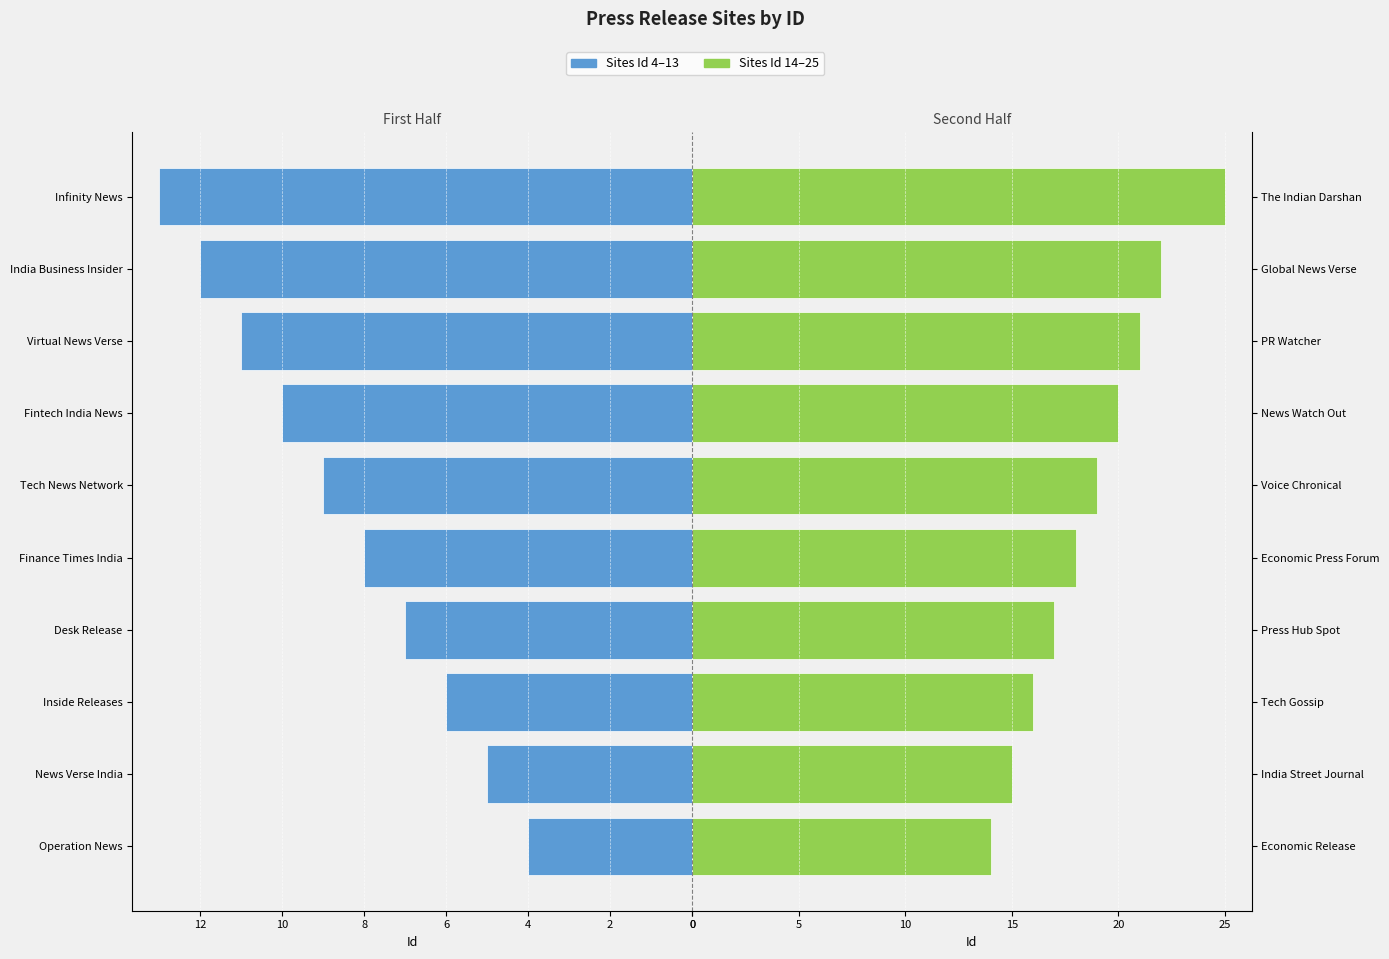

Reading left to right, list all the values displayed in this chart.

Sites (4–13): 4	5	6	7	8	9	10	11	12	13
Sites (14–25): 14	15	16	17	18	19	20	21	22	25